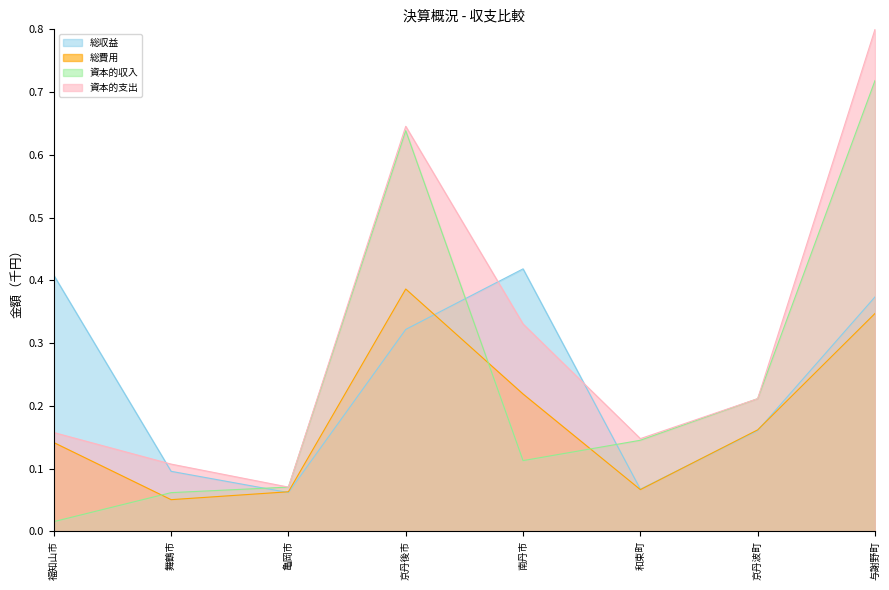

True or false: 総費用 has more than 1 interior local peaks.

False